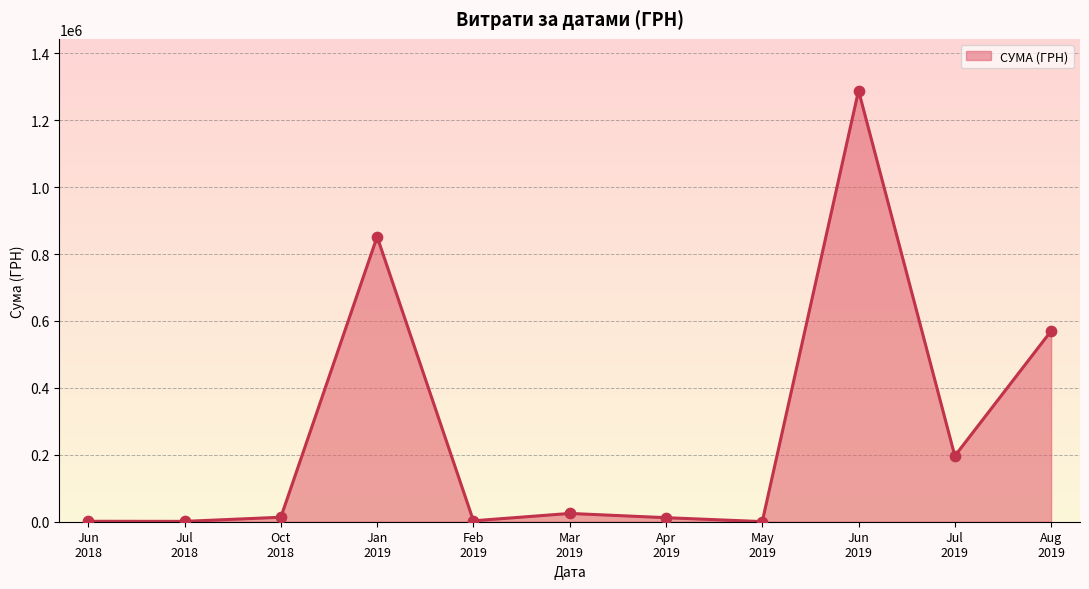

What is the maximum value shown in the chart?

1288360.4